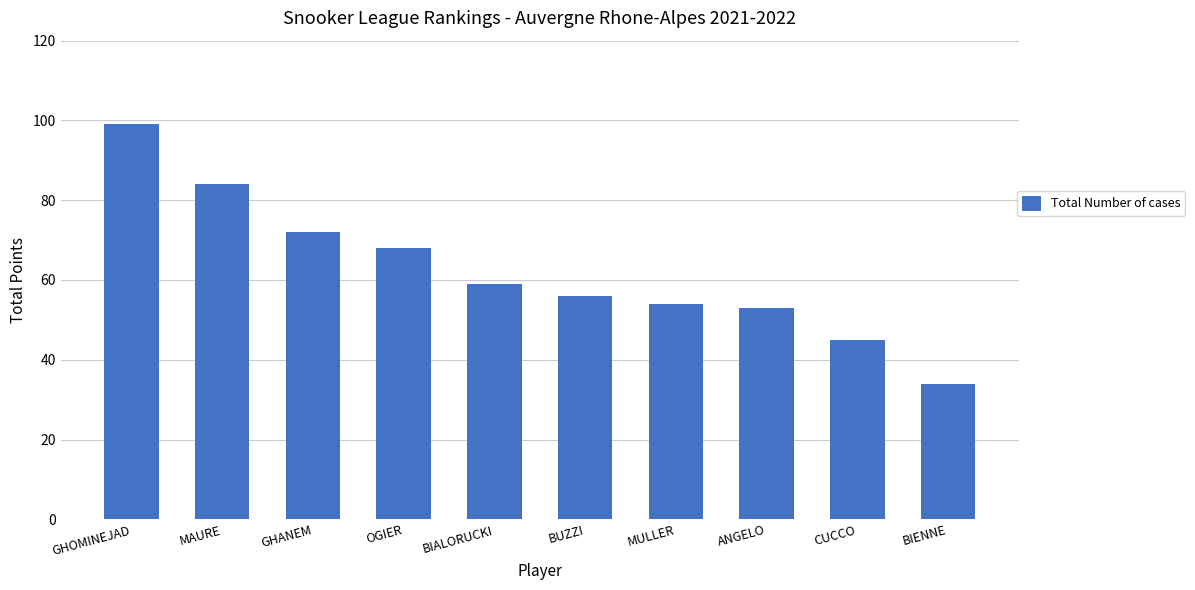

Count the number of categories in the chart.

10